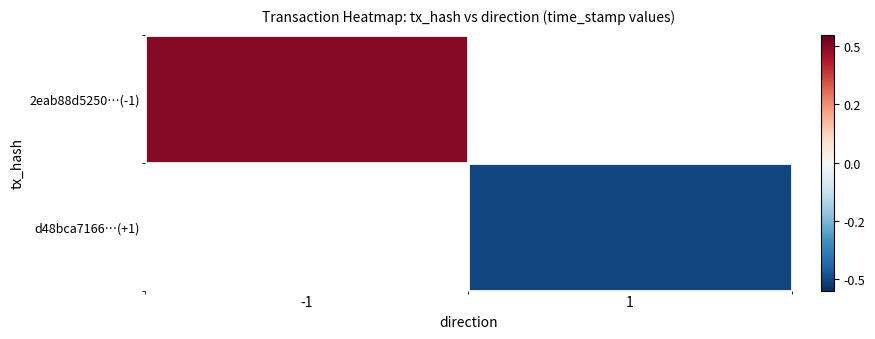

Read the 2eab88d5250…(-1) value at -1.

0.5